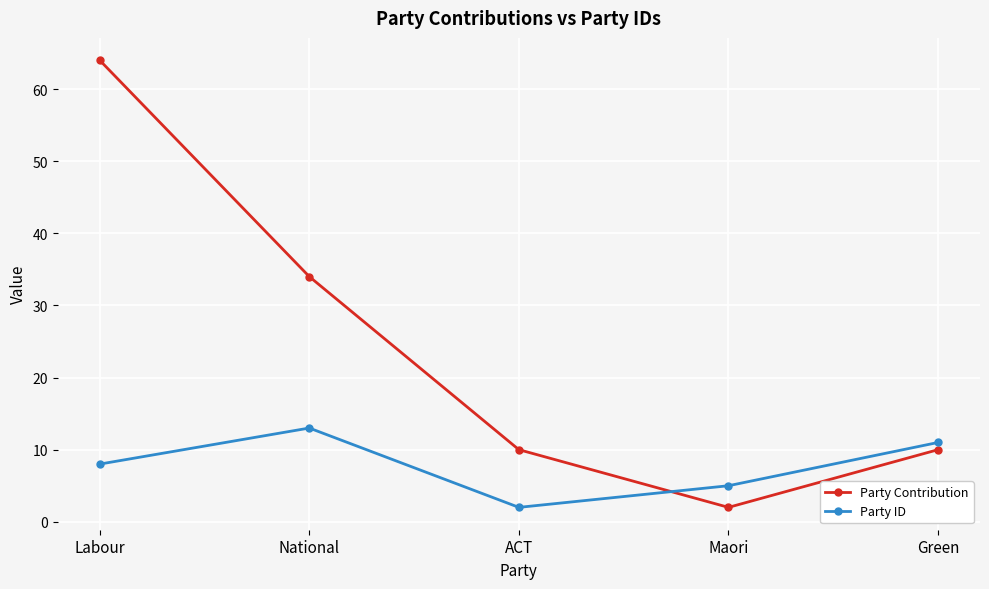

What is the value of the Party ID point at the 1st from the left?

8